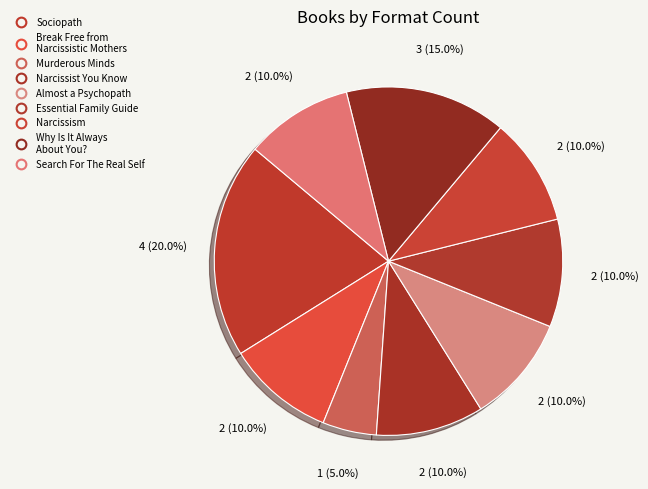

To the nearest percent, what is the average slice percentage?

11%